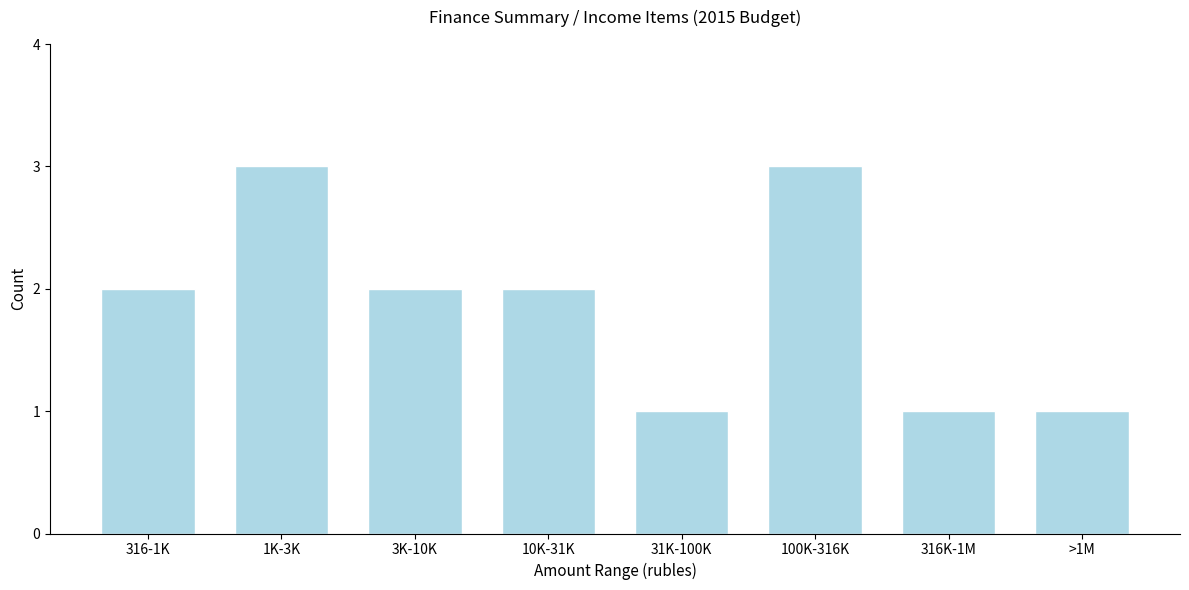

Reading left to right, extract all data points from this chart.

316-1K=2	1K-3K=3	3K-10K=2	10K-31K=2	31K-100K=1	100K-316K=3	316K-1M=1	>1M=1